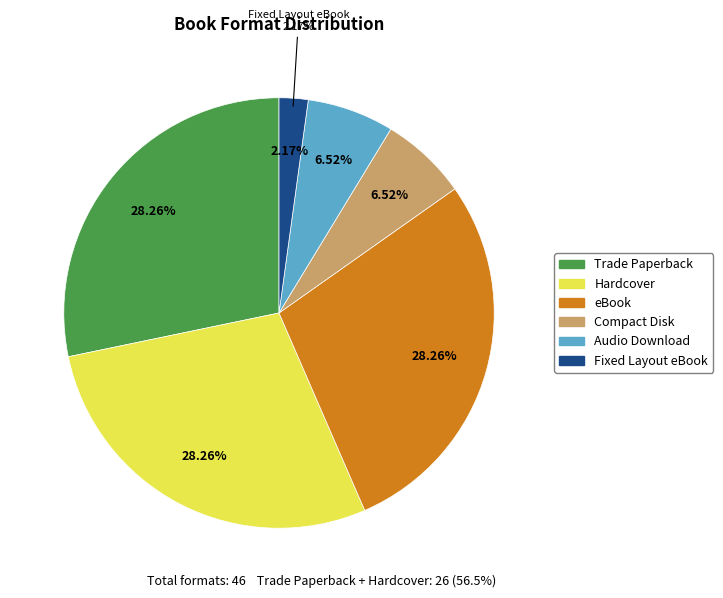

To the nearest percent, what is the average slice percentage?

17%